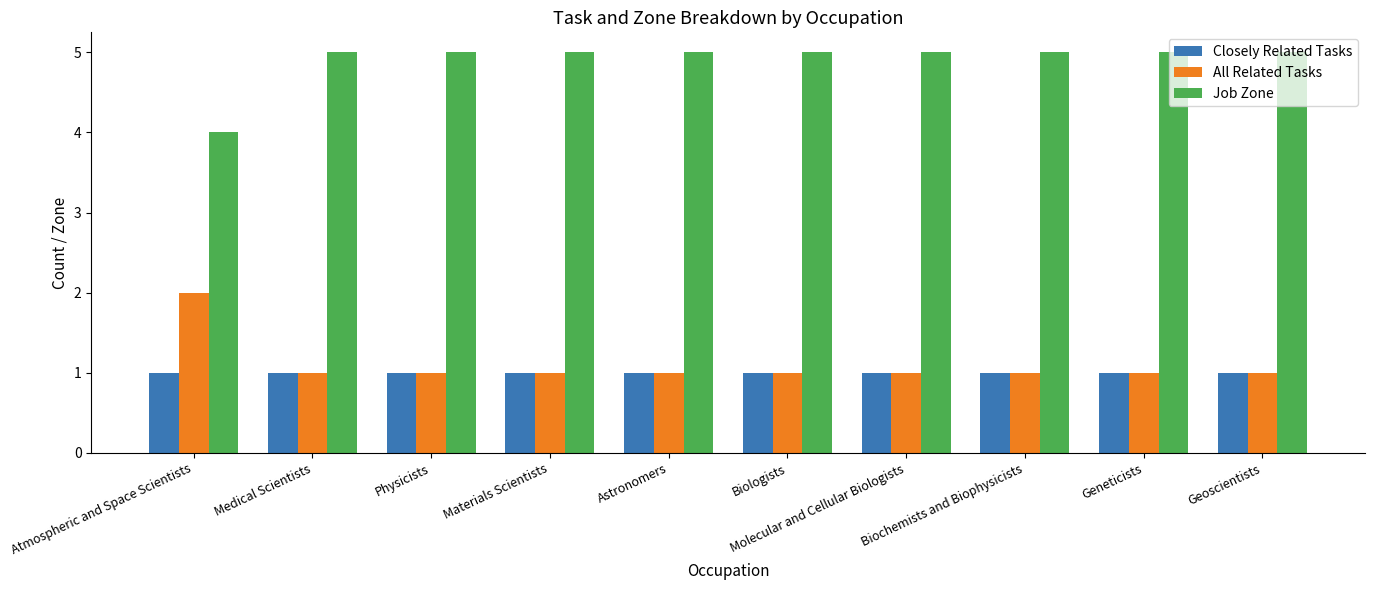

Rank the series by their maximum value, from highest to lowest.

Job Zone, All Related Tasks, Closely Related Tasks